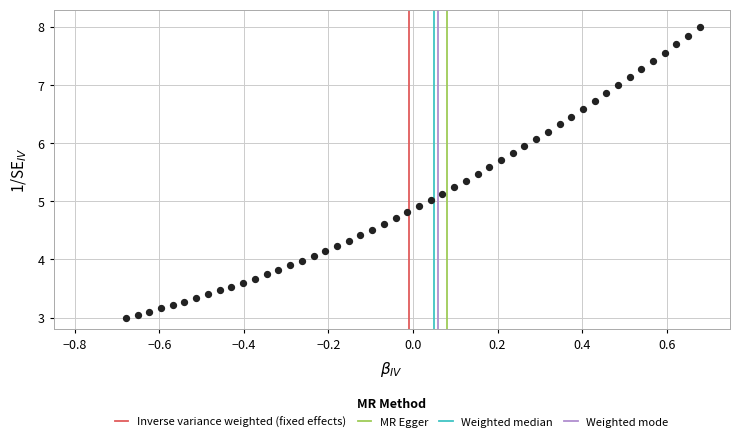

What is the range of X values (max minus min)?

1.4